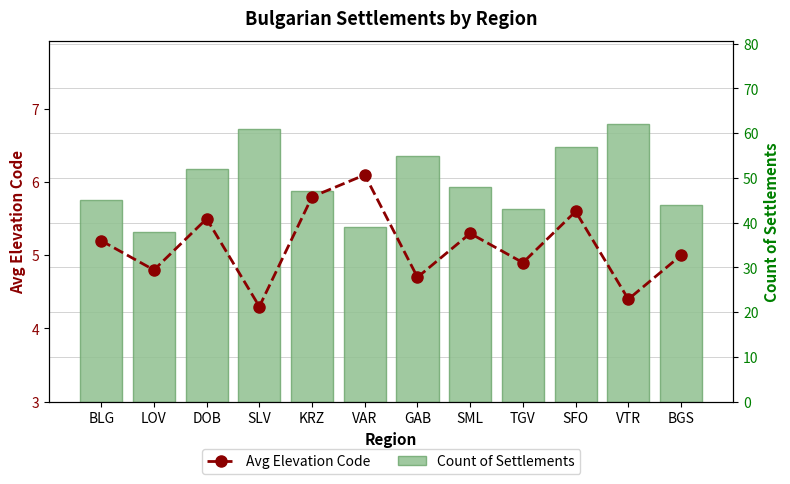

What is the lowest value of the Count of Settlements series?

38